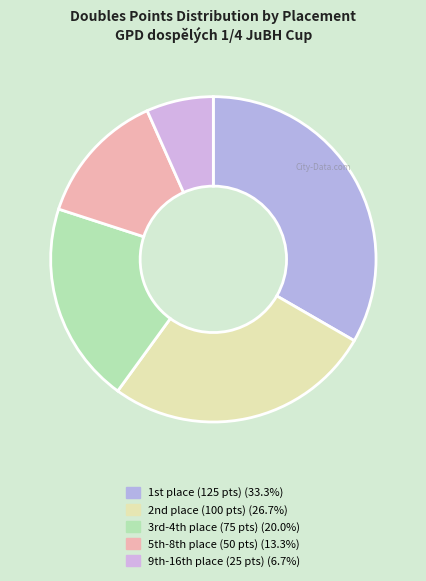

To the nearest percent, what is the difference between the largest and smallest slice percentages?

27%